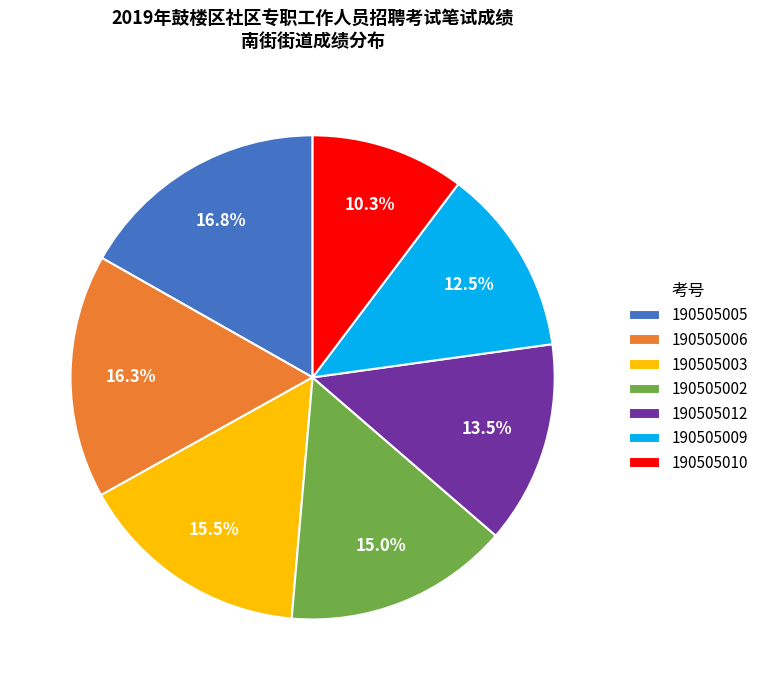

Which category has the biggest portion of the pie?

190505005